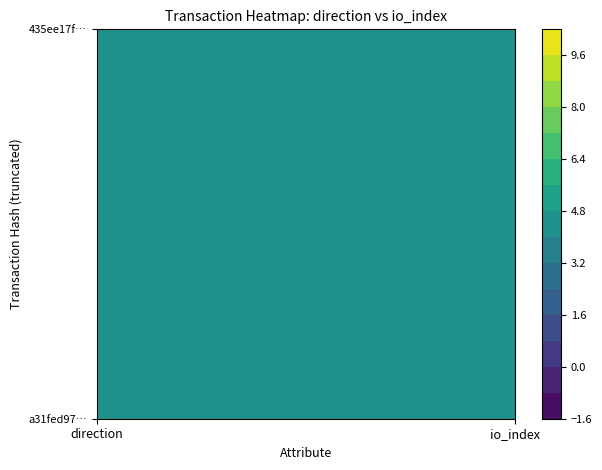

The value of a31fed974dec6ca54d73bd23779f2763f23037b at 1 is 4. True or false?

True